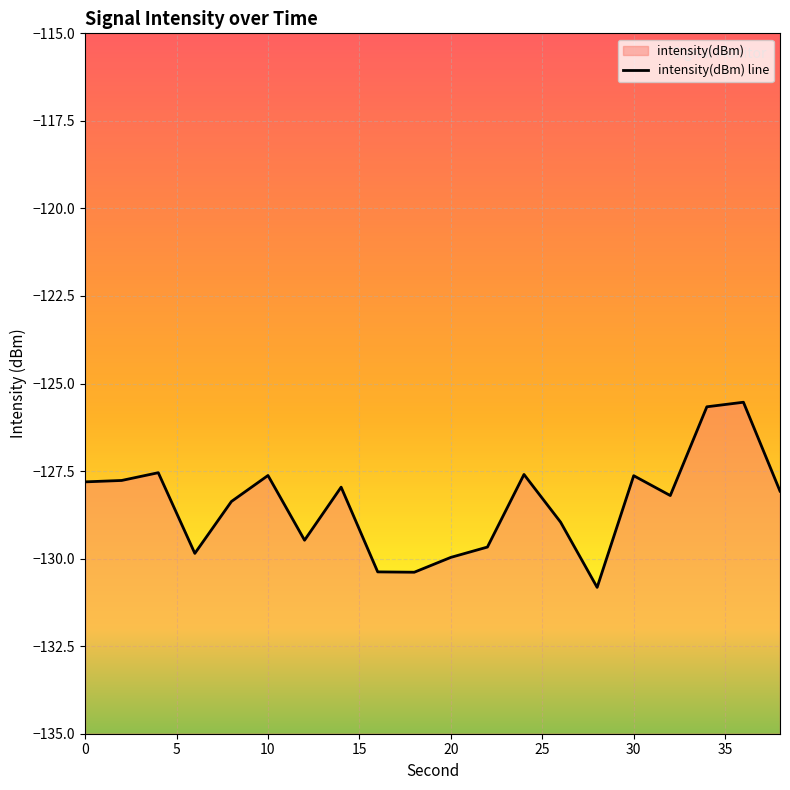

Rank the categories by value from highest to lowest.

36, 34, 4, 24, 10, 30, 2, 0, 14, 38, 32, 8, 26, 12, 22, 6, 20, 16, 18, 28